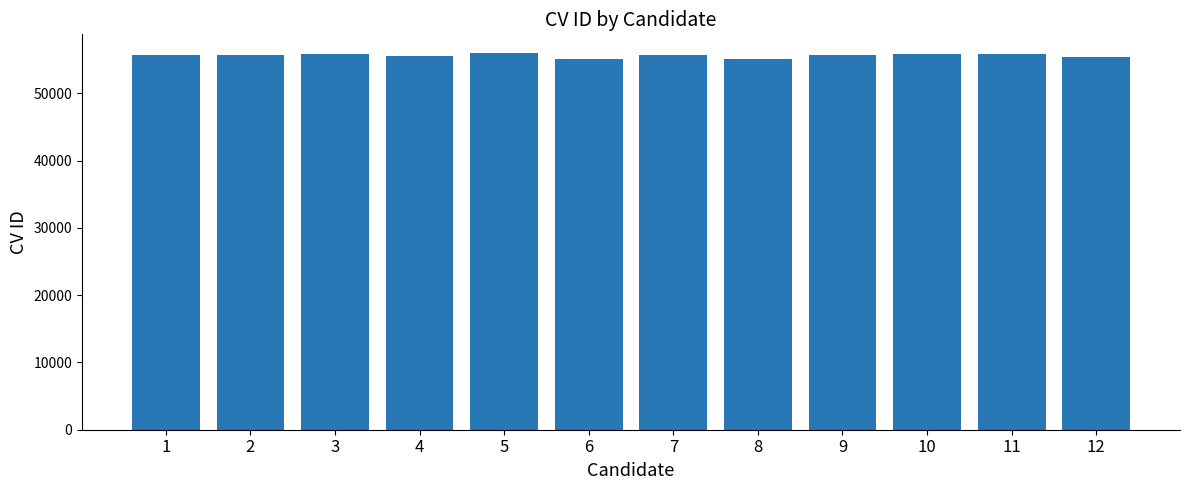

What is the sum of the values at 7 and 5?

111598